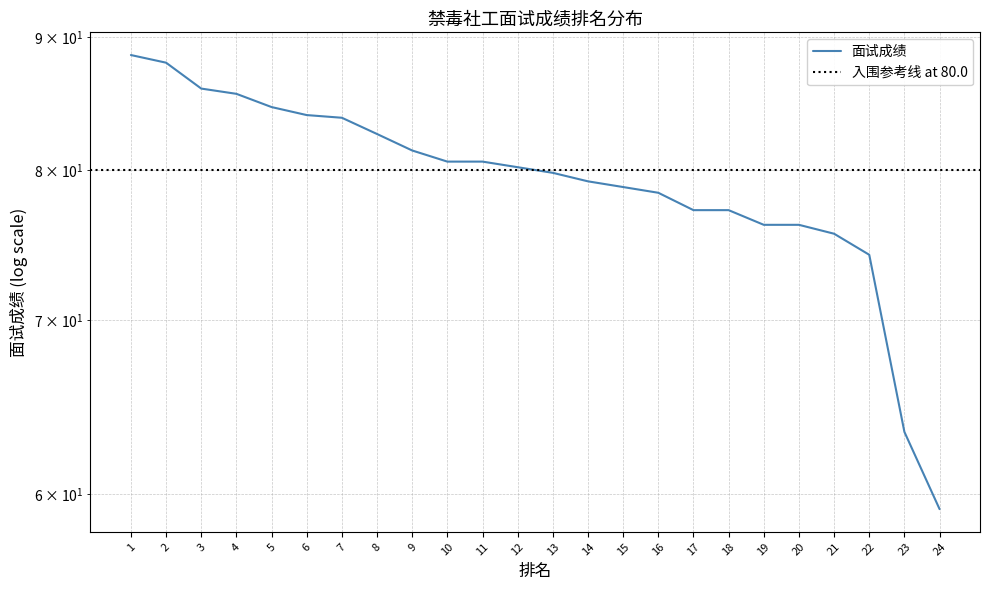

Approximately how many times larger is the value at 15 compared to 5?

0.9